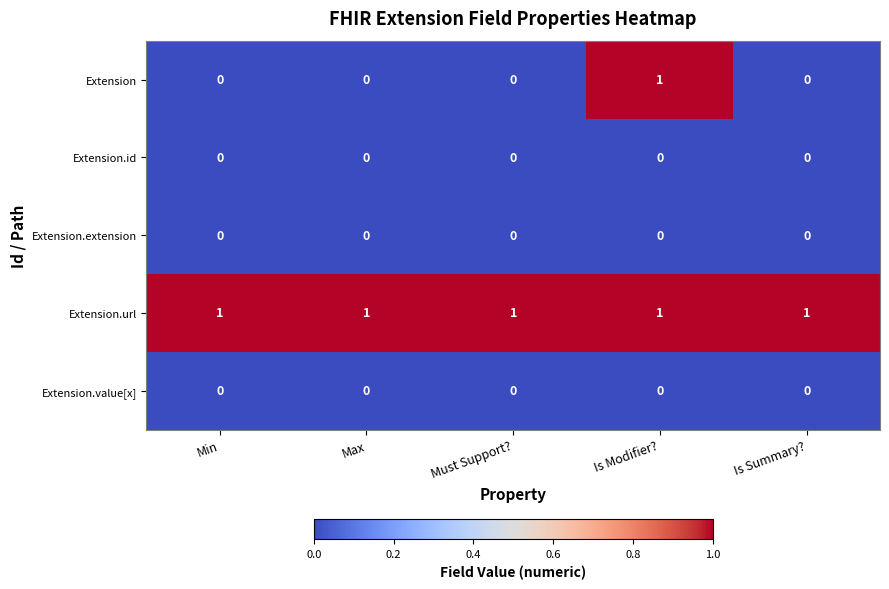

What is the greatest value displayed?

1